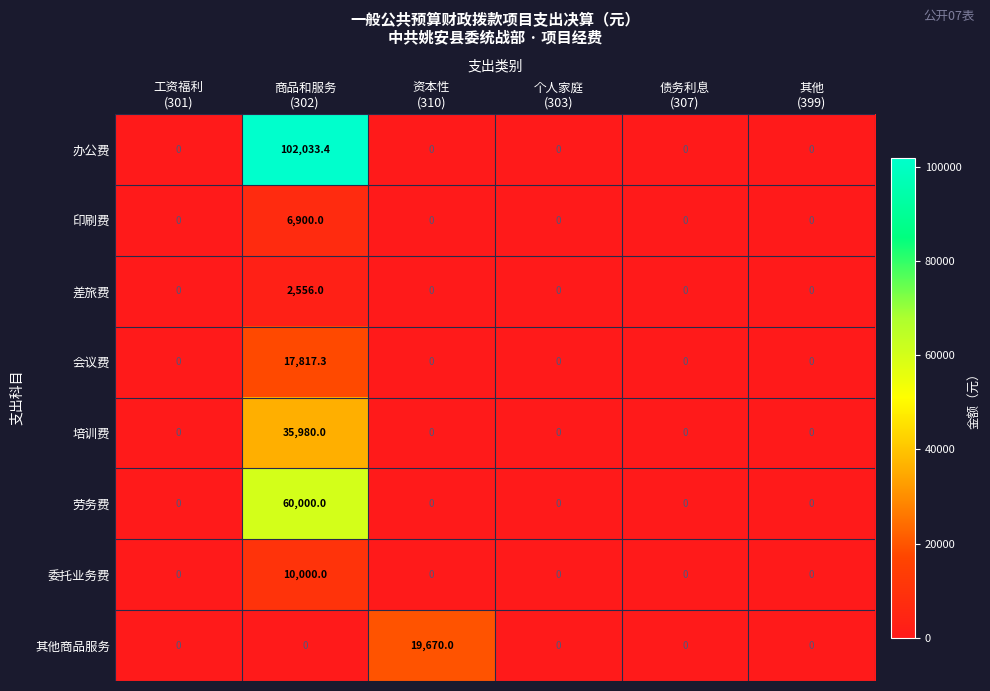

What is the greatest value displayed?

102033.4